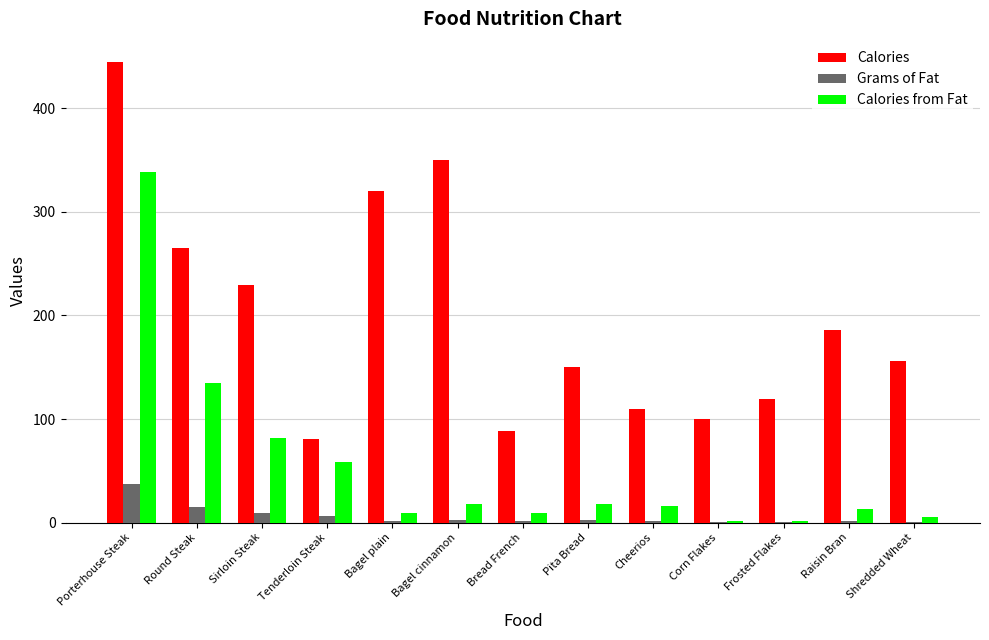

What is the sum of all Calories values?

2598.3